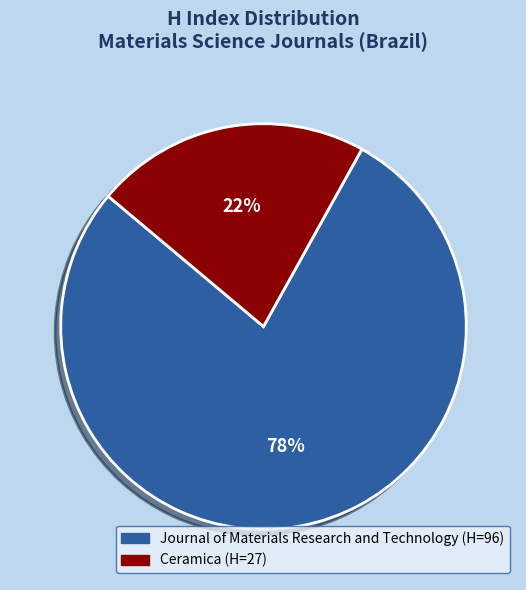

Which category has the smallest portion of the pie?

Ceramica